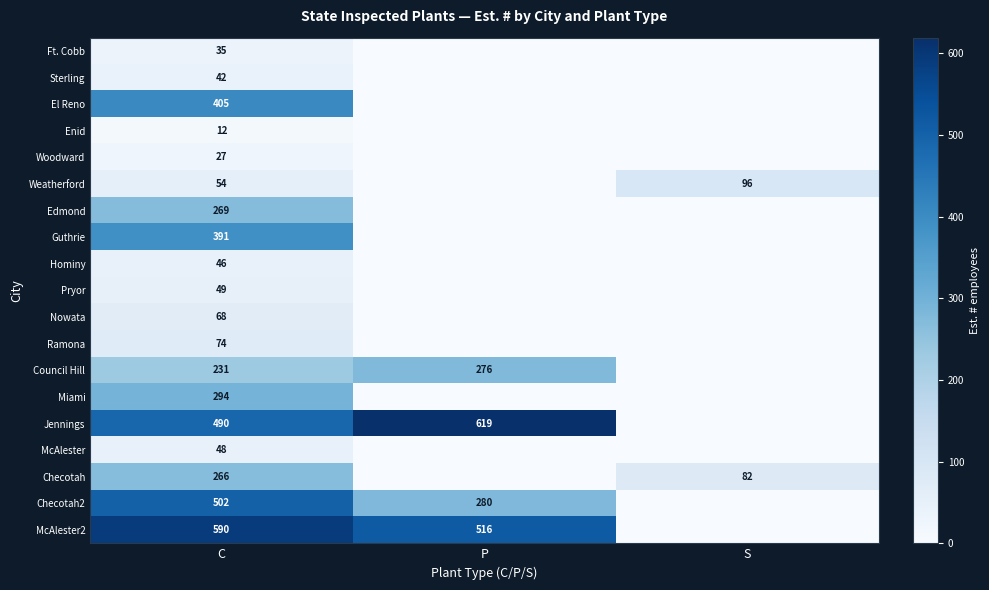

The value of El Reno at C is 405. True or false?

True